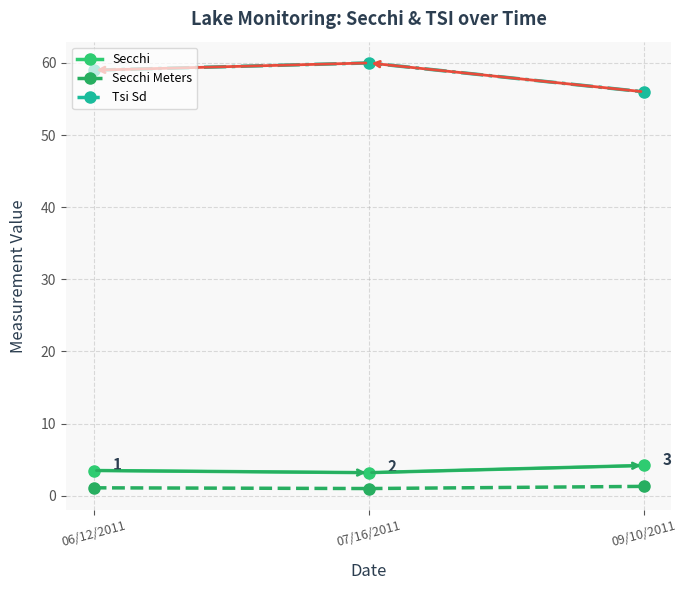

The value of Secchi at 06/12/2011 is 3.5. True or false?

True